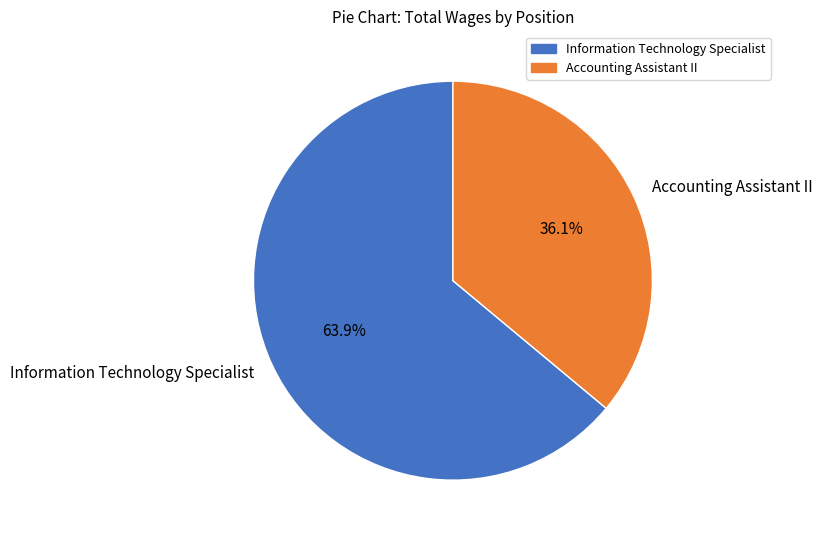

What is the ratio of the value at Accounting Assistant II to the value at Information Technology Specialist?

0.6